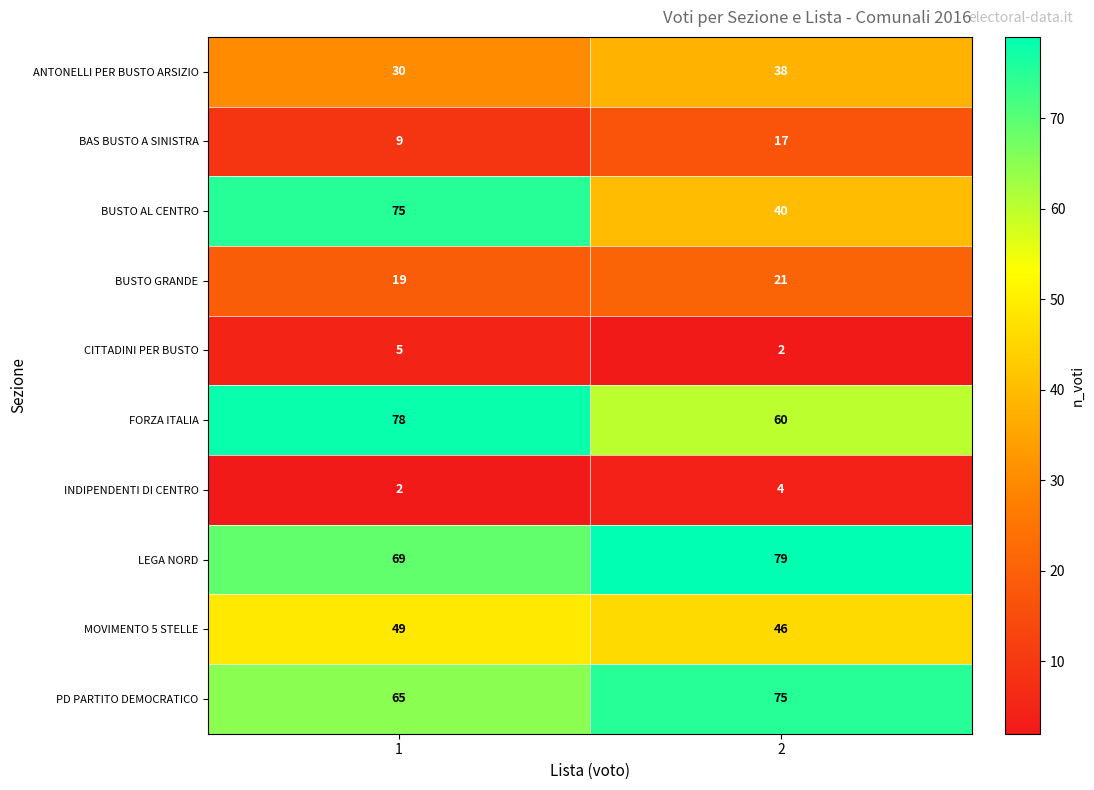

Which series has the largest total across all categories?

LEGA NORD